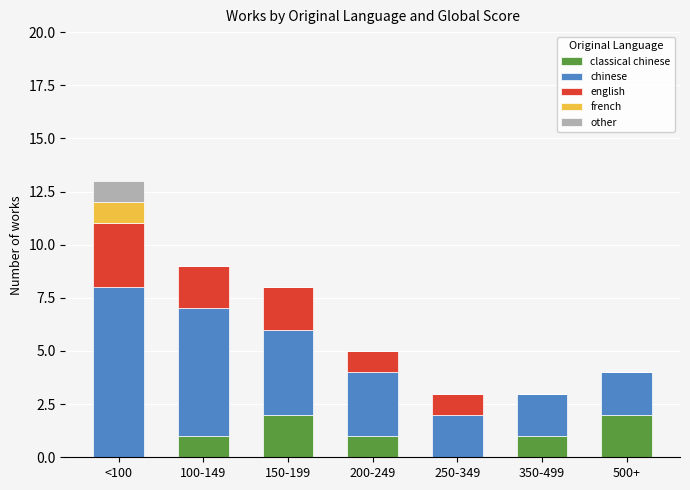

What is the total value across all series at 150-199?

8